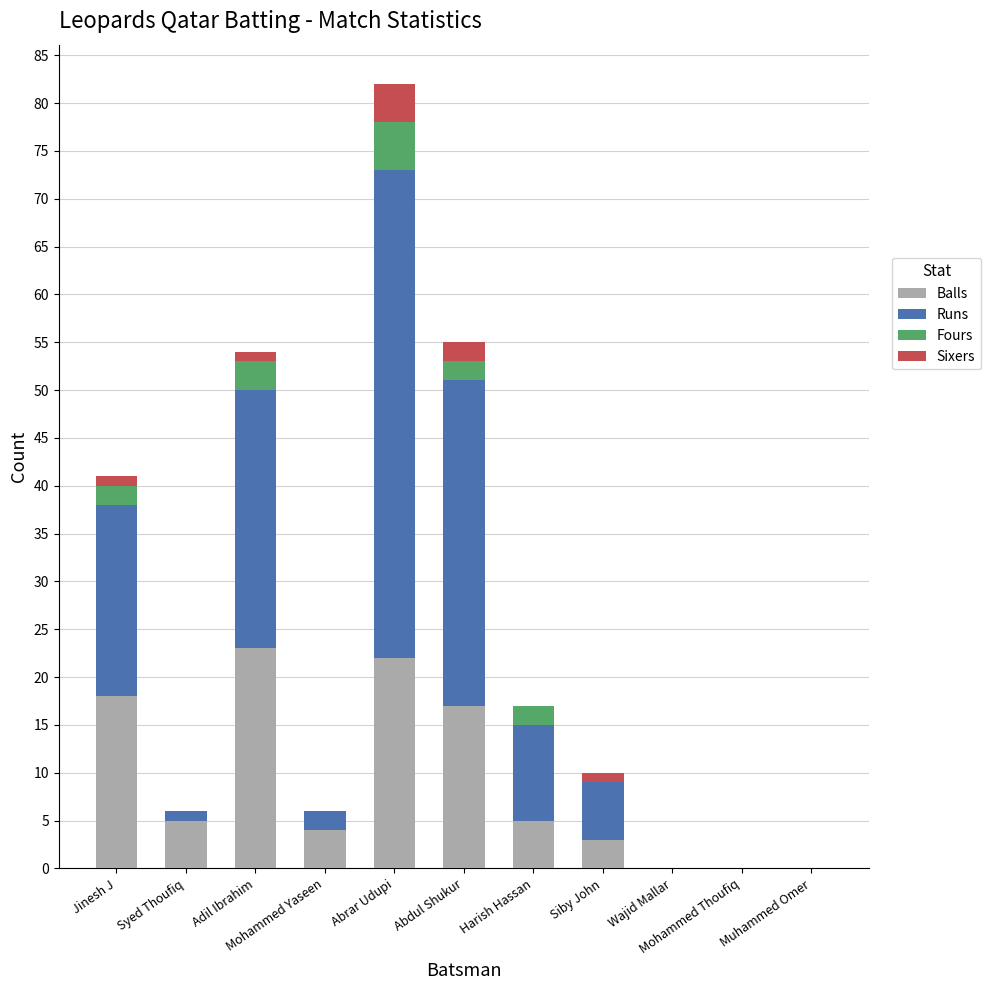

What are all the series names shown in the legend?

Balls, Runs, Fours, Sixers